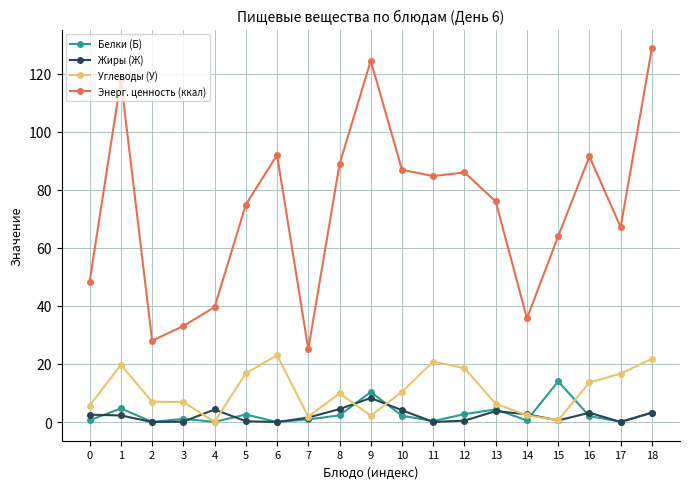

Count the number of data series in this chart.

4